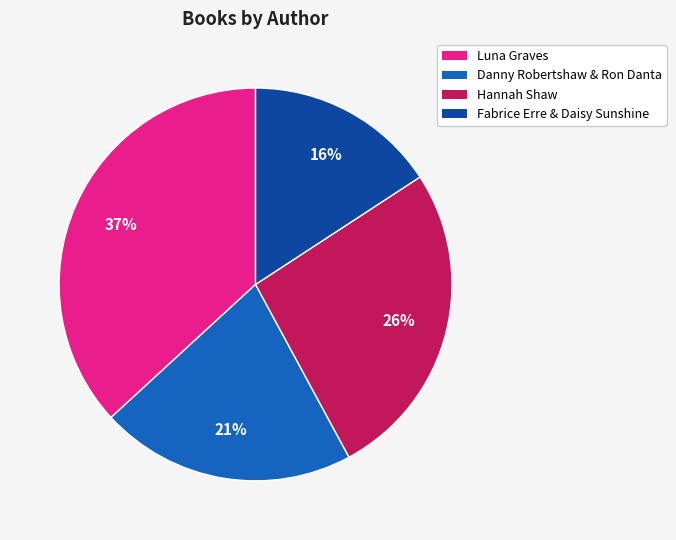

What percentage is the Fabrice Erre & Daisy Sunshine slice, to the nearest percent?

16%